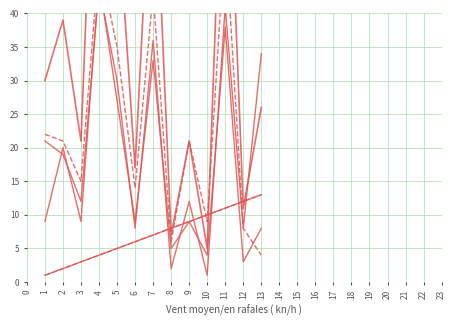

Which has a higher value, 2 or 8?

8